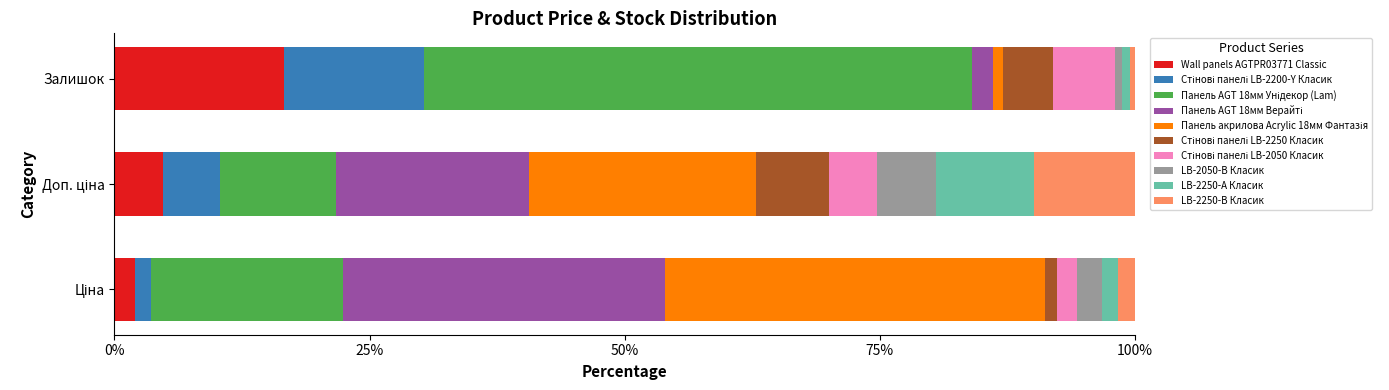

What is the maximum value for Wall panels AGTPR03771 Classic?

16.6